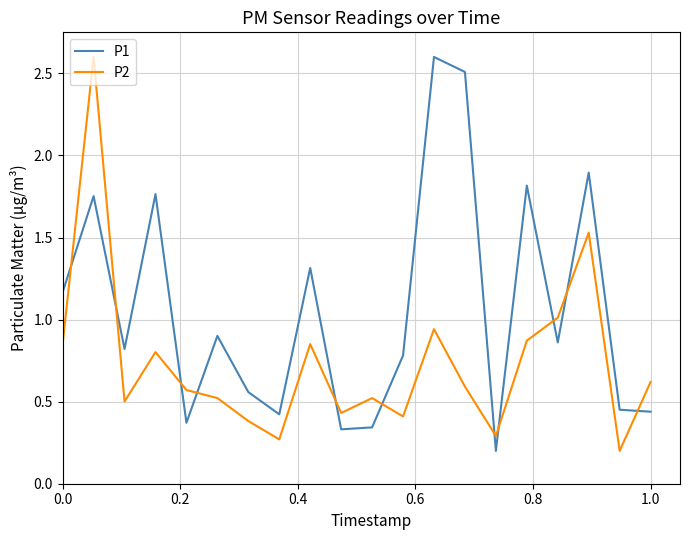

What is the difference between the maximum and minimum values in the P2 series?

2.4